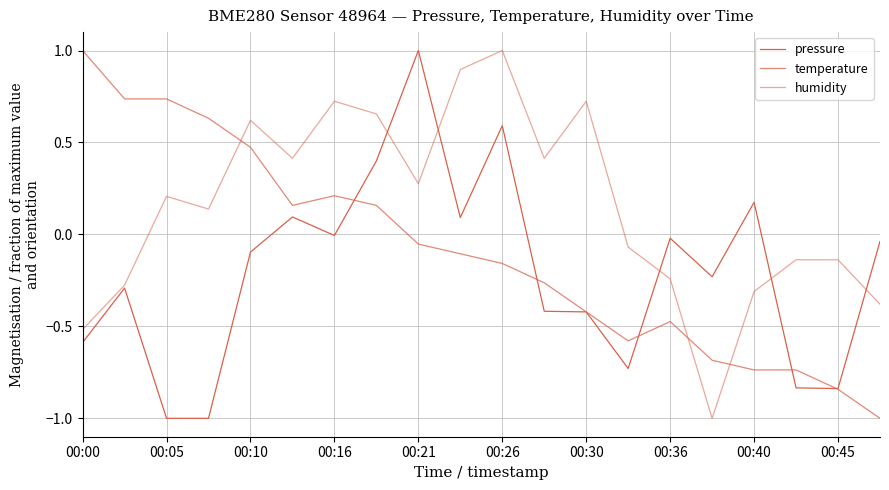

Is this an area chart (filled region under the line)?

No